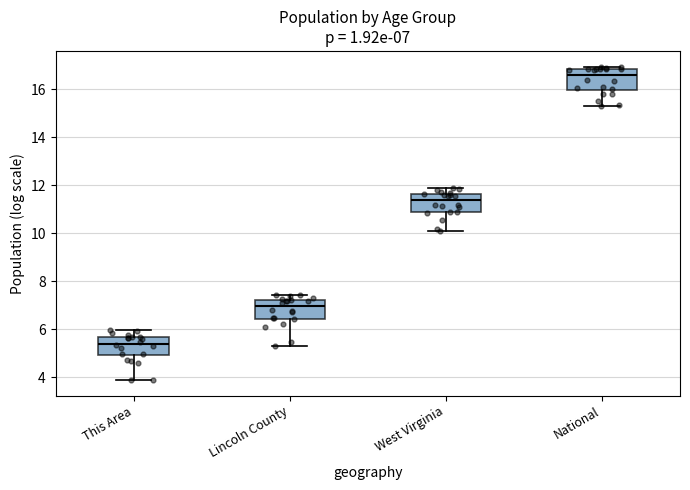

Which box's median line is the highest?

National